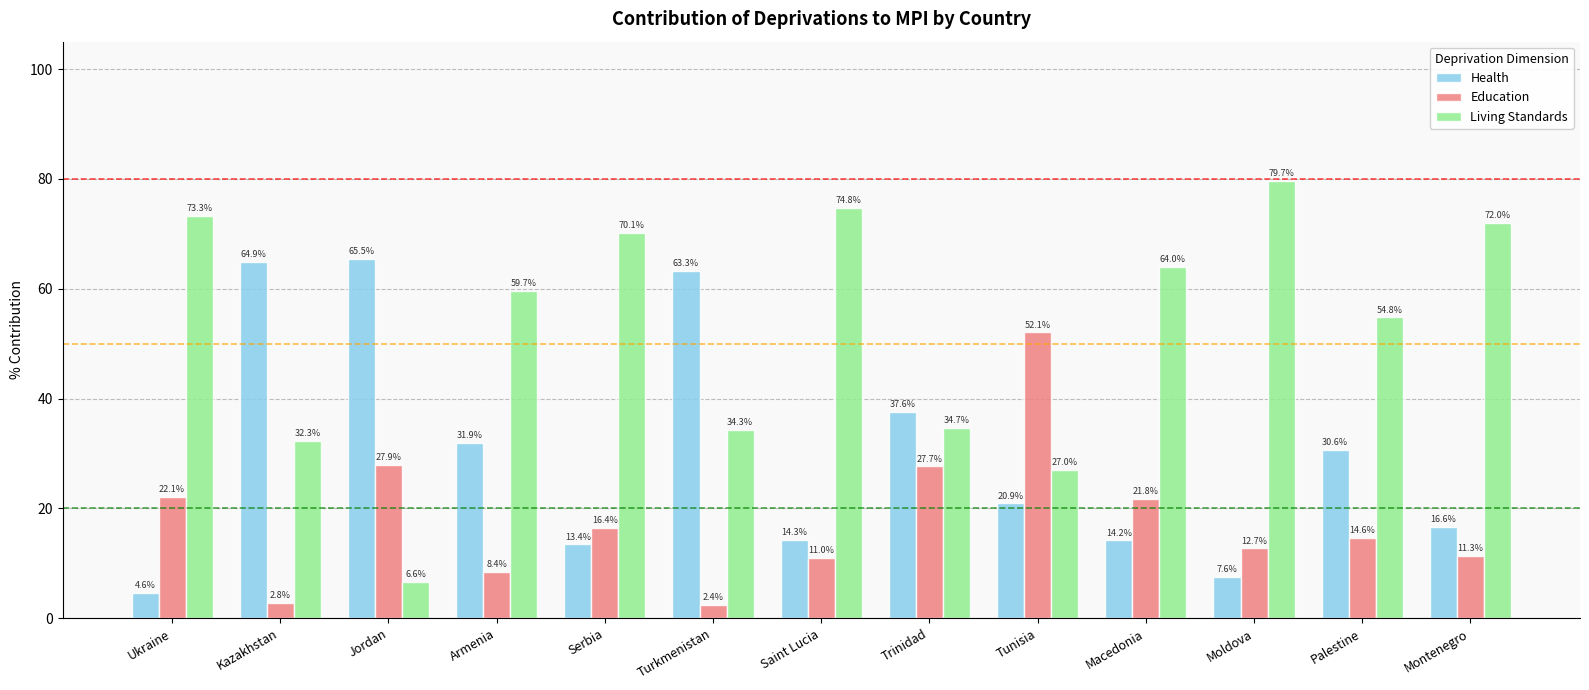

Is it true that Living Standards equals 74.8 at Saint Lucia?

True